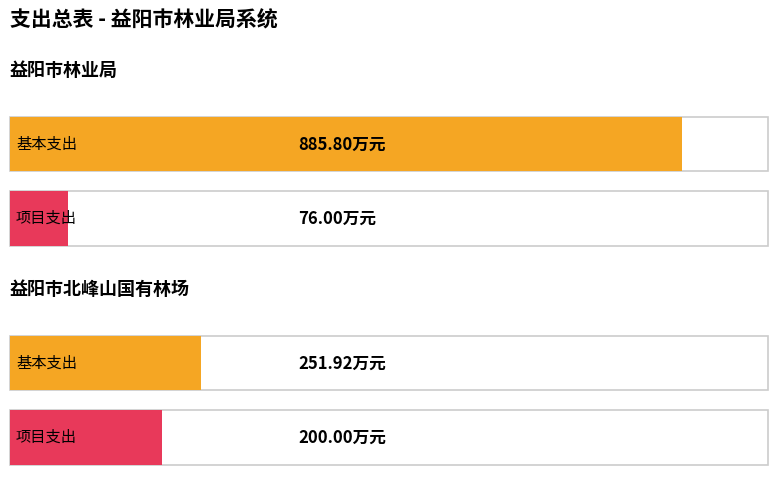

Reading right to left, transcribe all the data shown in this chart.

基本支出: 益阳市北峰山国有林场=251.9	益阳市林业局=885.8
项目支出: 益阳市北峰山国有林场=200.0	益阳市林业局=76.0